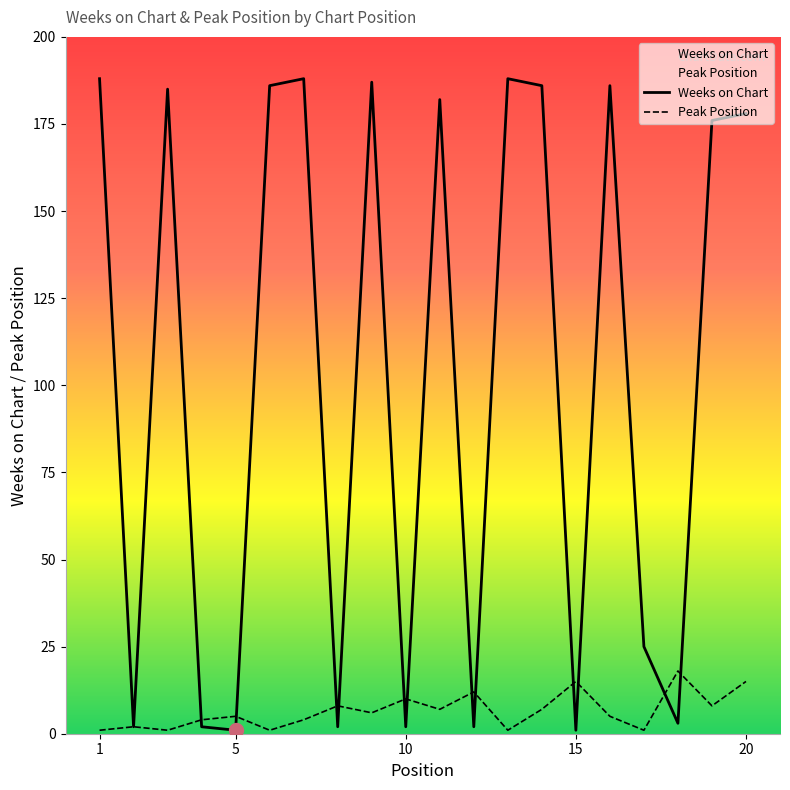

The Weeks on Chart series shows 307 at 9. True or false?

False